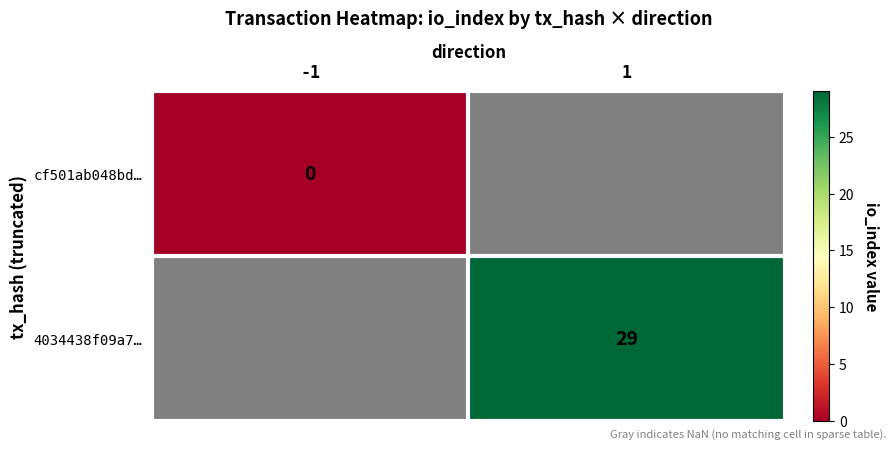

The 4034438f09a7… series shows 29 at 1. True or false?

True